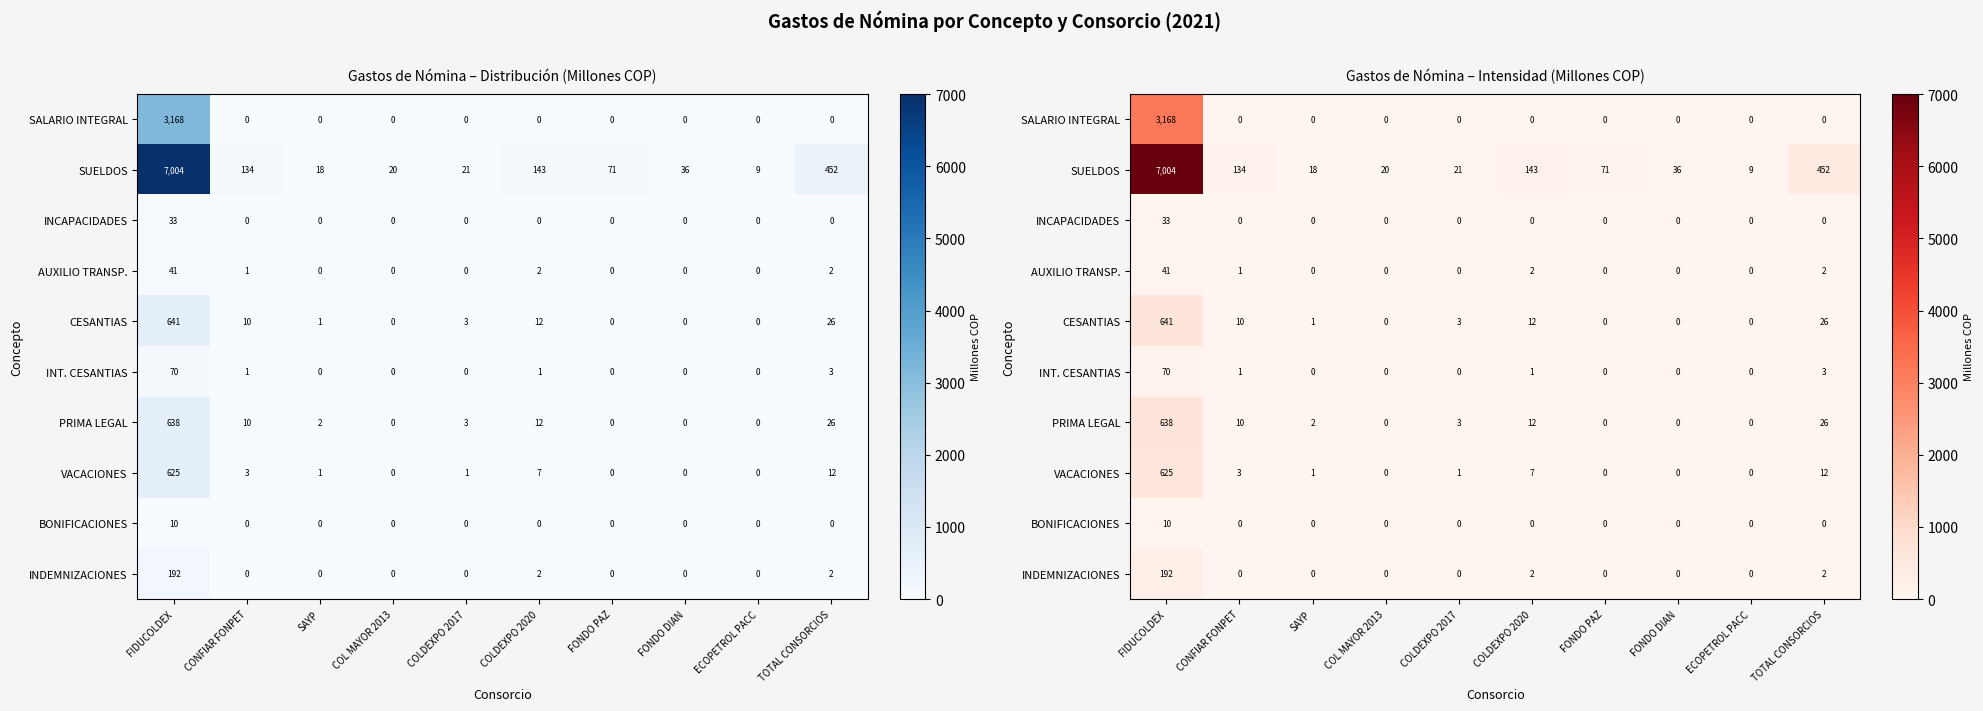

What is the difference between the second highest and minimum values in the AUXILIO TRANSP. series?

2.5